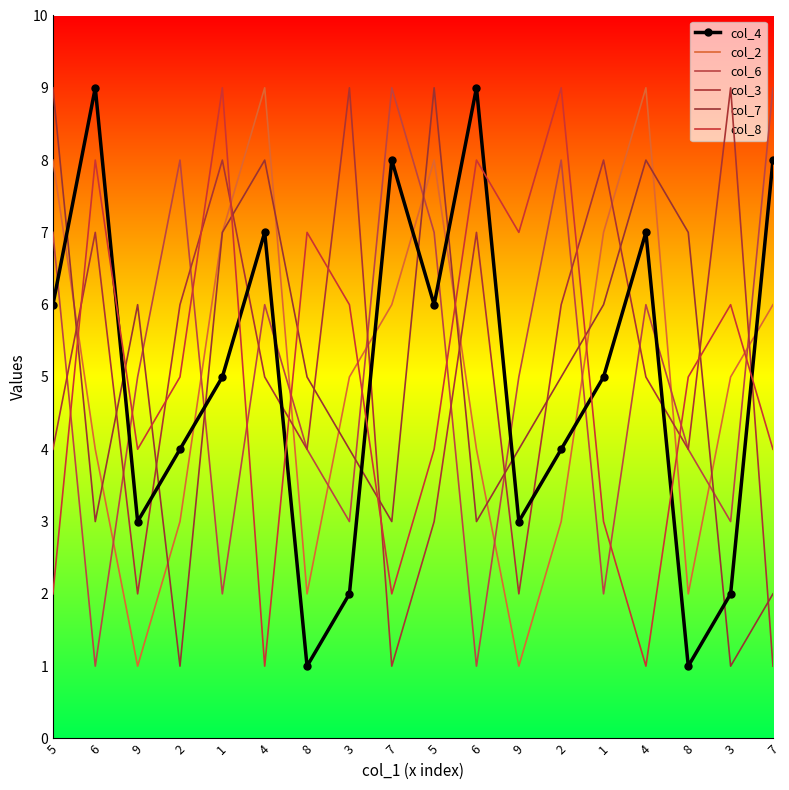

Which category has the highest value in the col_4 series?

6